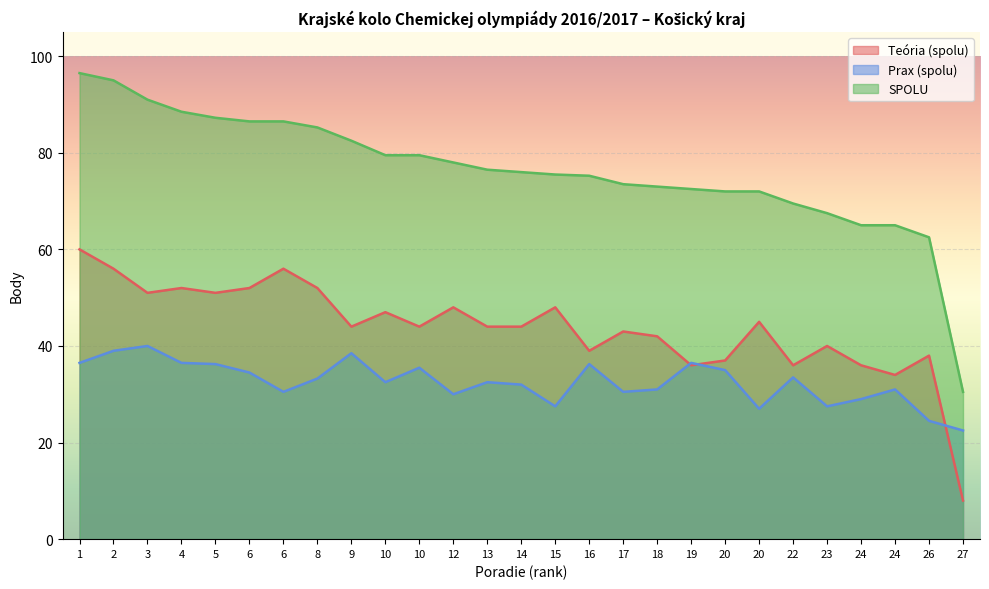

What is the minimum value for Teória (spolu)?

8.0